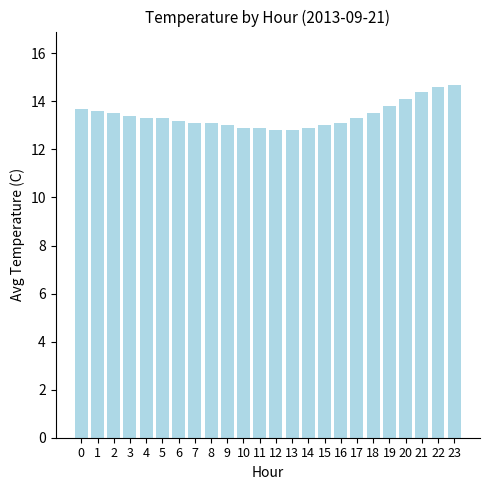

The chart shows a value of 3.9 at 23. True or false?

False